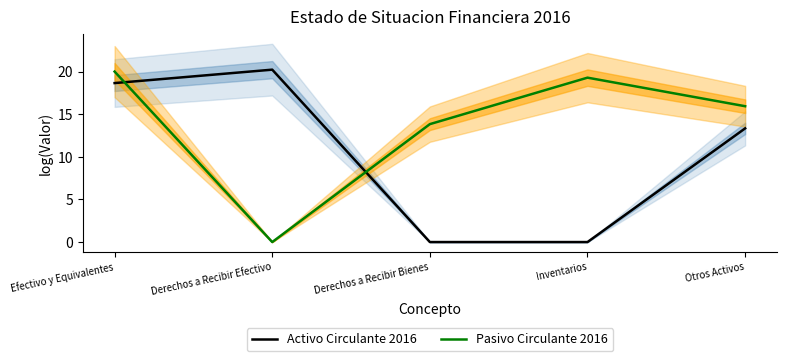

List the labels in order of Pasivo Circulante 2016 value, largest first.

Efectivo y Equivalentes, Inventarios, Otros Activos, Derechos a Recibir Bienes, Derechos a Recibir Efectivo